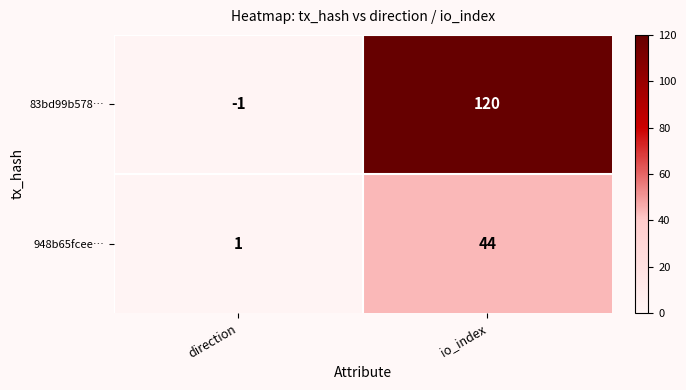

Reading left to right, list all the values displayed in this chart.

83bd99b578…: direction=-1	io_index=120
948b65fcee…: direction=1	io_index=44